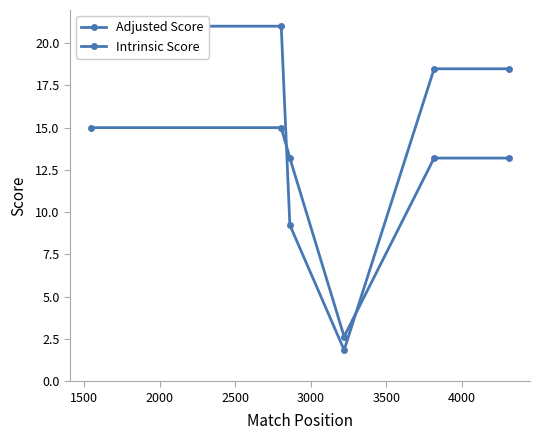

The value of Intrinsic Score at 2500 is 4.7. True or false?

False